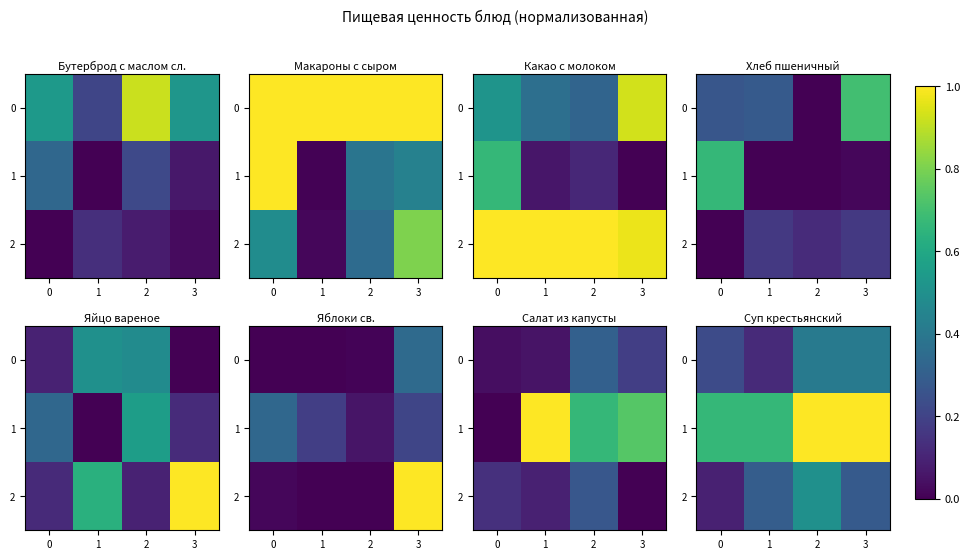

Which has a higher value, 3 or 0?

3